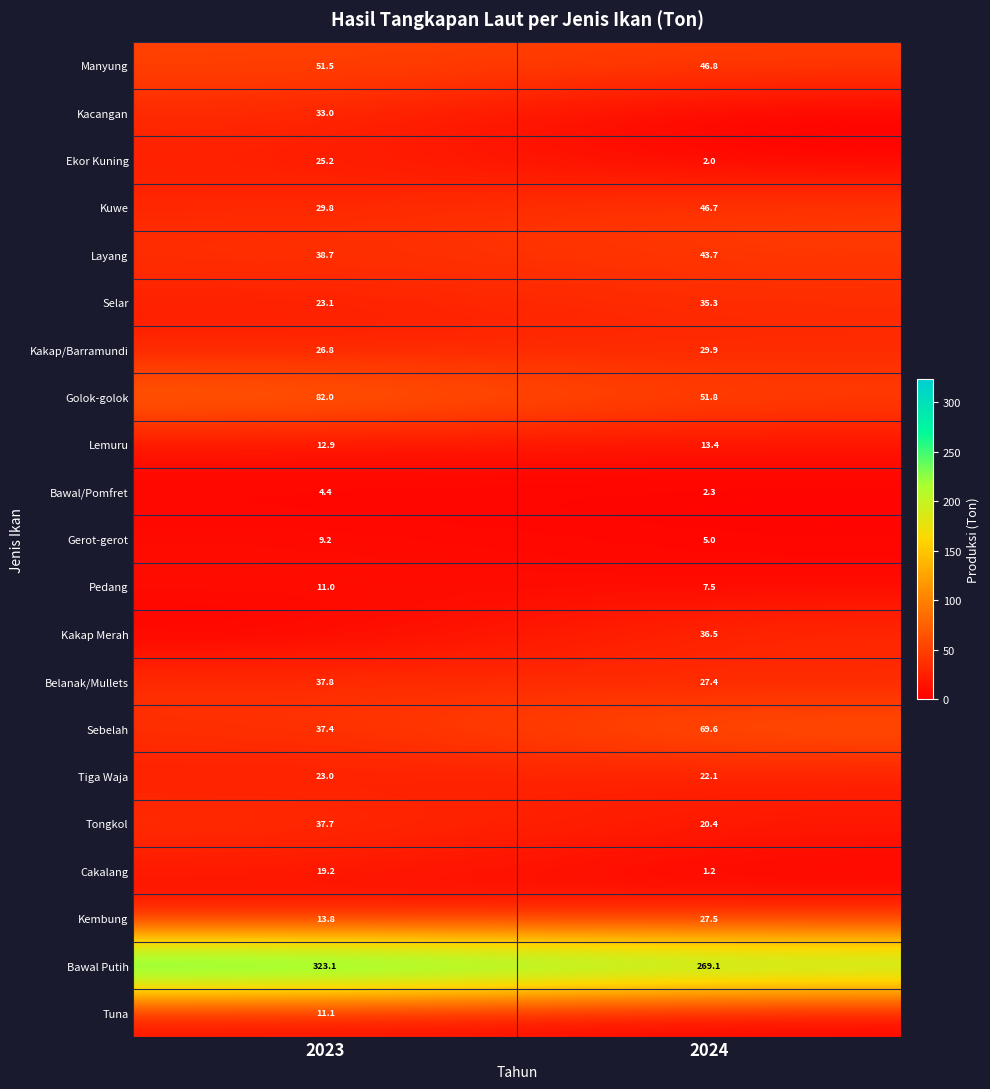

At which category is the sum across all series the highest?

2023